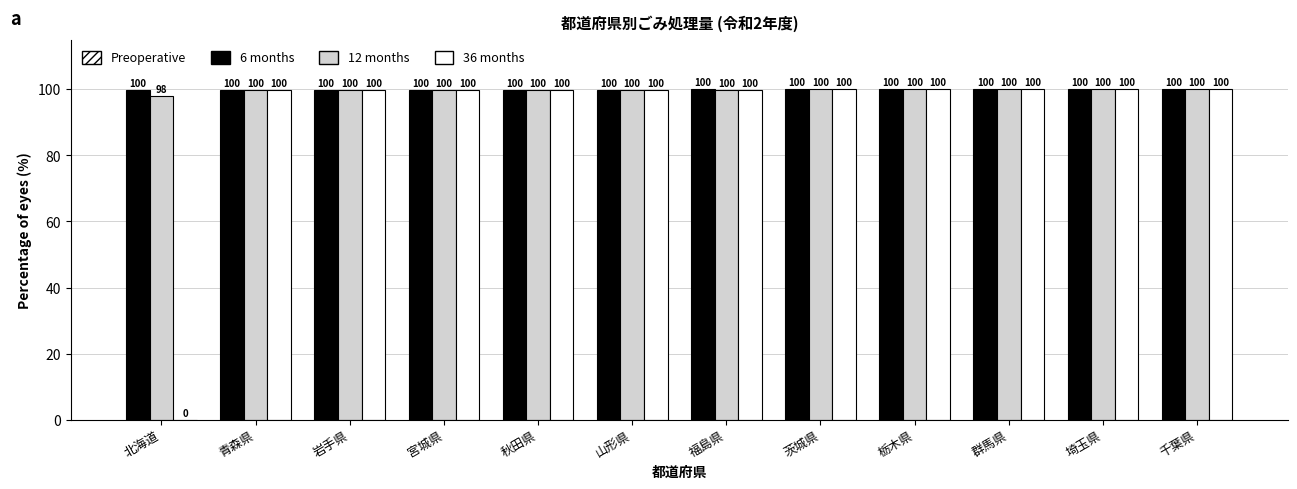

What is the total value across all series at 茨城県?

300.0